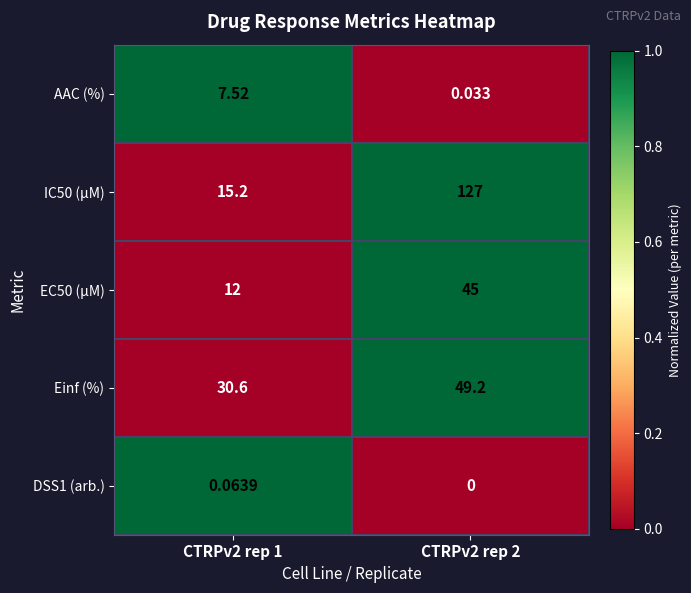

Is the value of IC50 (µM) at CTRPv2 rep 2 greater than the value of EC50 (µM) at CTRPv2 rep 2?

Yes